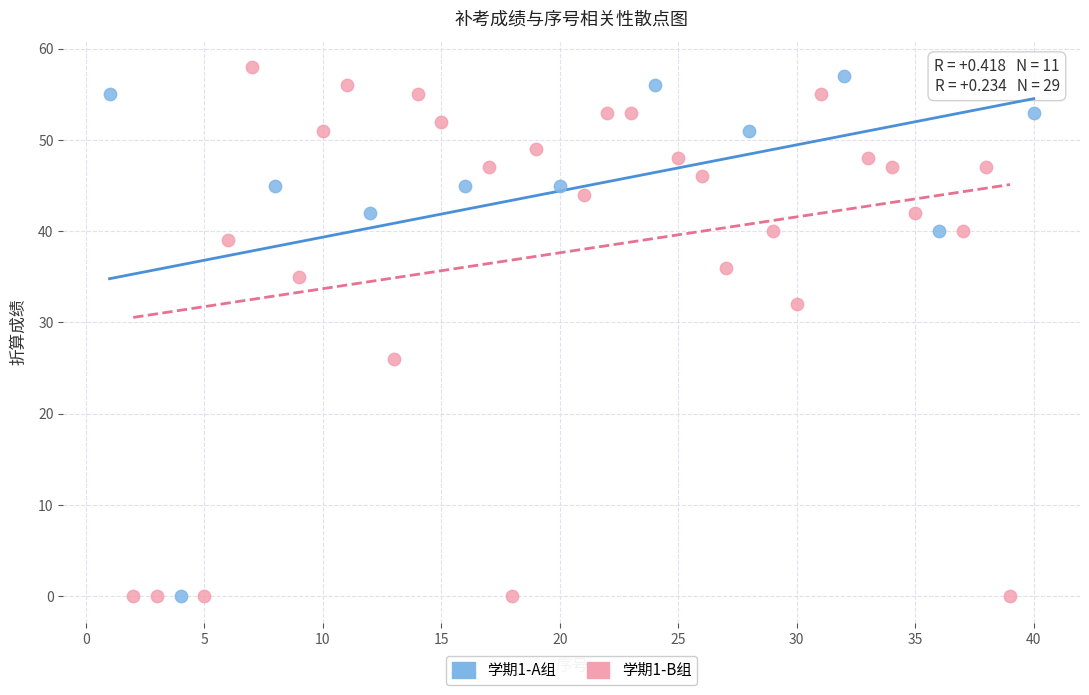

Which series has the widest spread of Y values?

学期1-B组